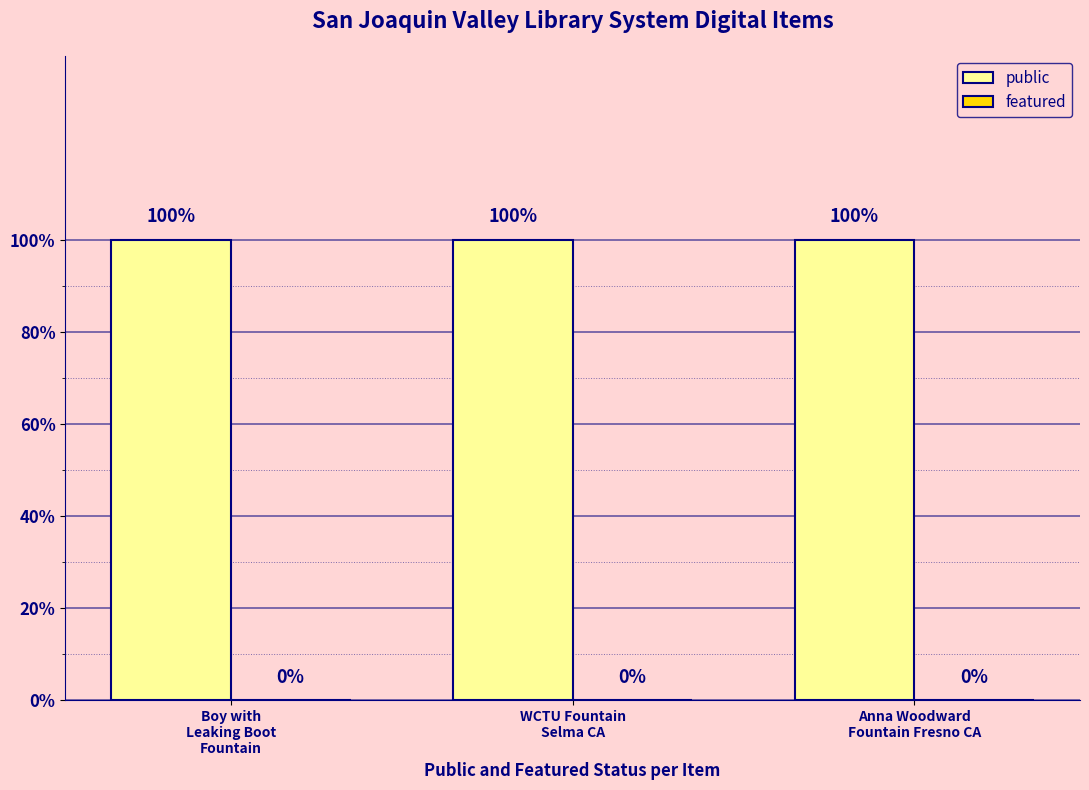

At how many categories does at least one series exceed 0?

3